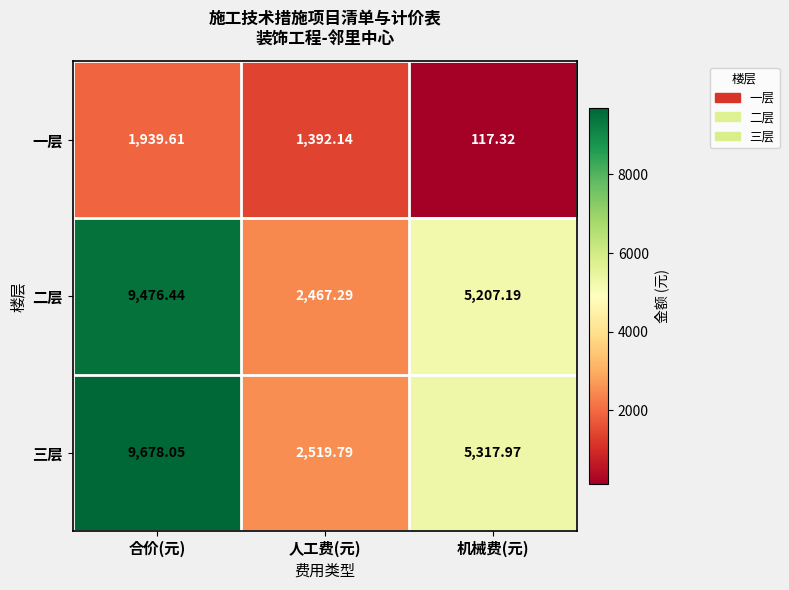

Rank the categories by 一层 value from highest to lowest.

合价(元), 人工费(元), 机械费(元)